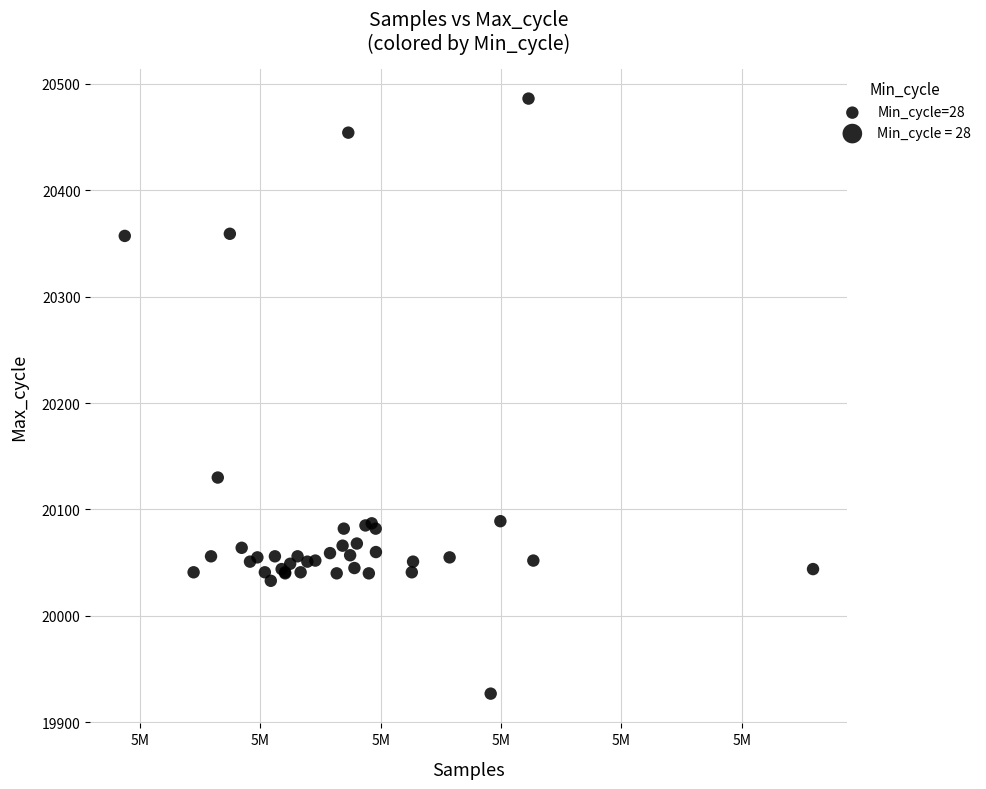

What Y value in the scatter plot is closest to 20206?

20130